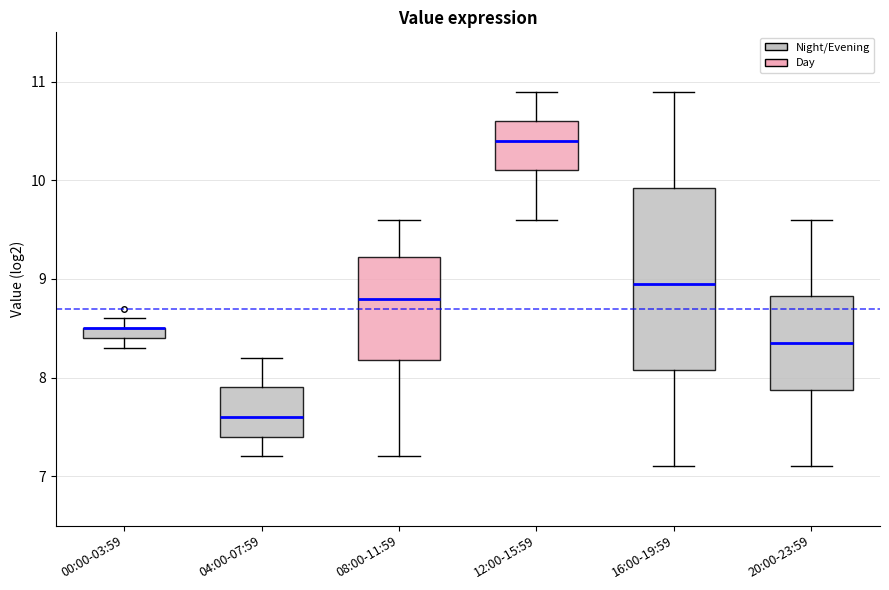

Which box is the tallest, from its lower edge to its upper edge?

16:00-19:59